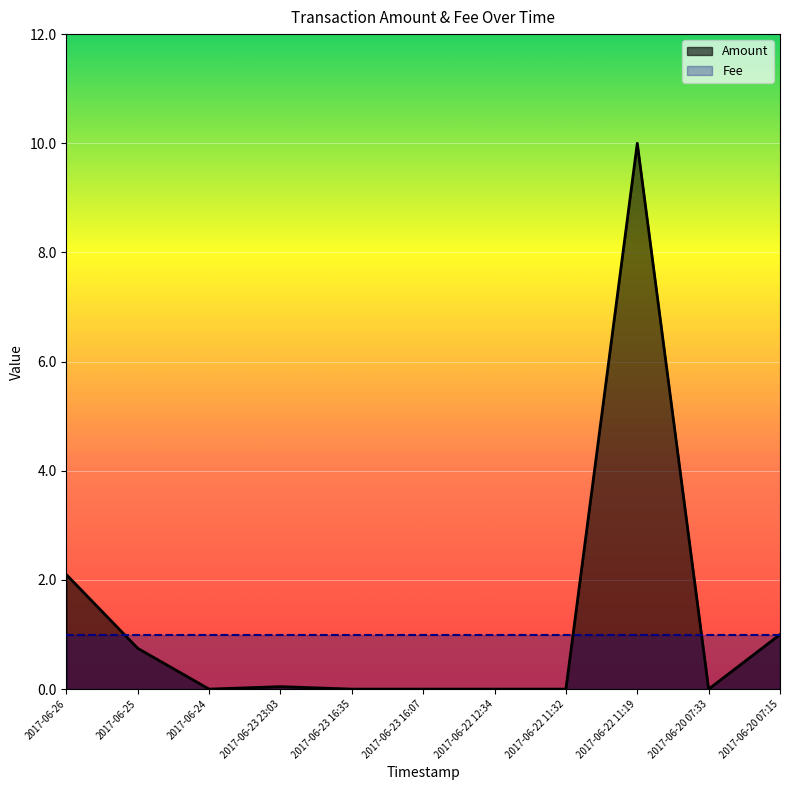

At which category does the data reach its first local valley?

2017-06-24